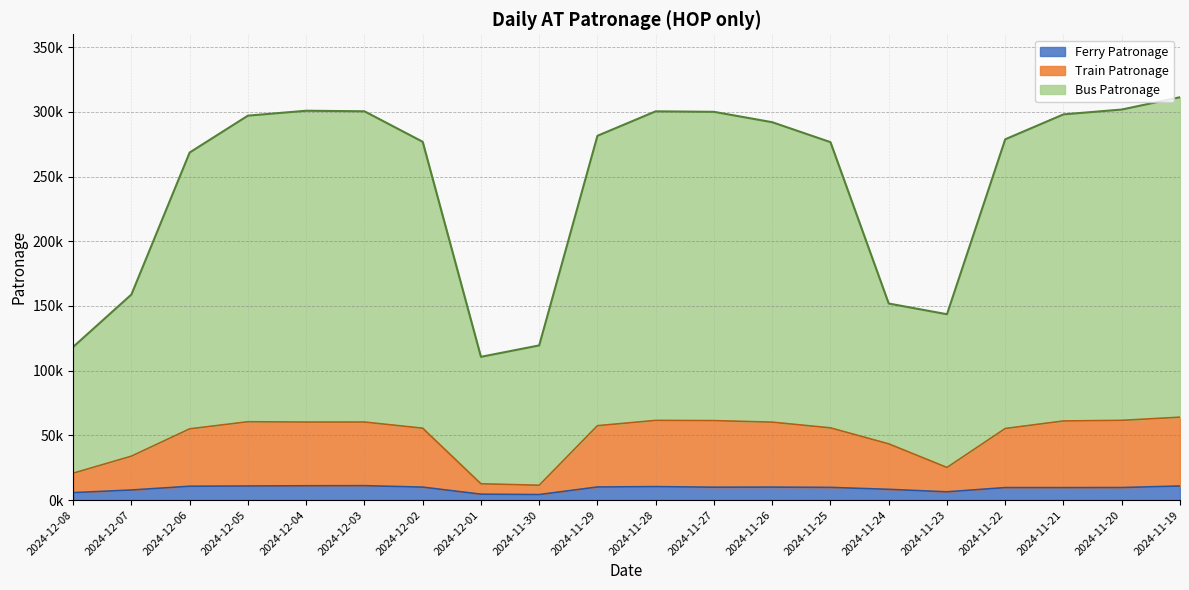

True or false: Bus Patronage has a value of 125889 at 2024-11-27.

False